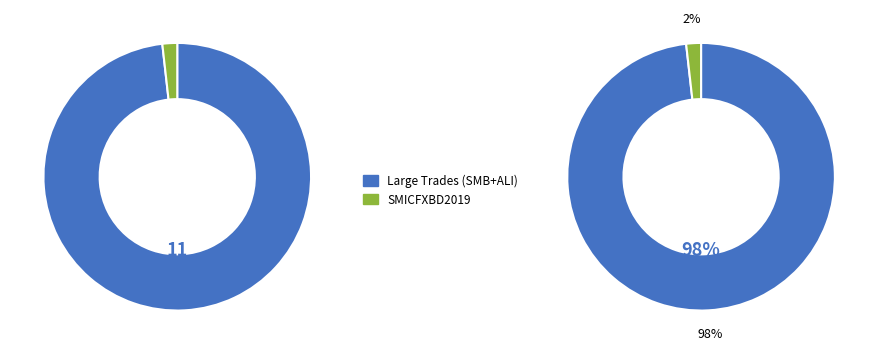

What percentage is NOT represented by SMICFXBD2019?

98.2%